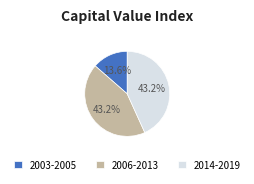

To the nearest percent, what is the average slice percentage?

33%